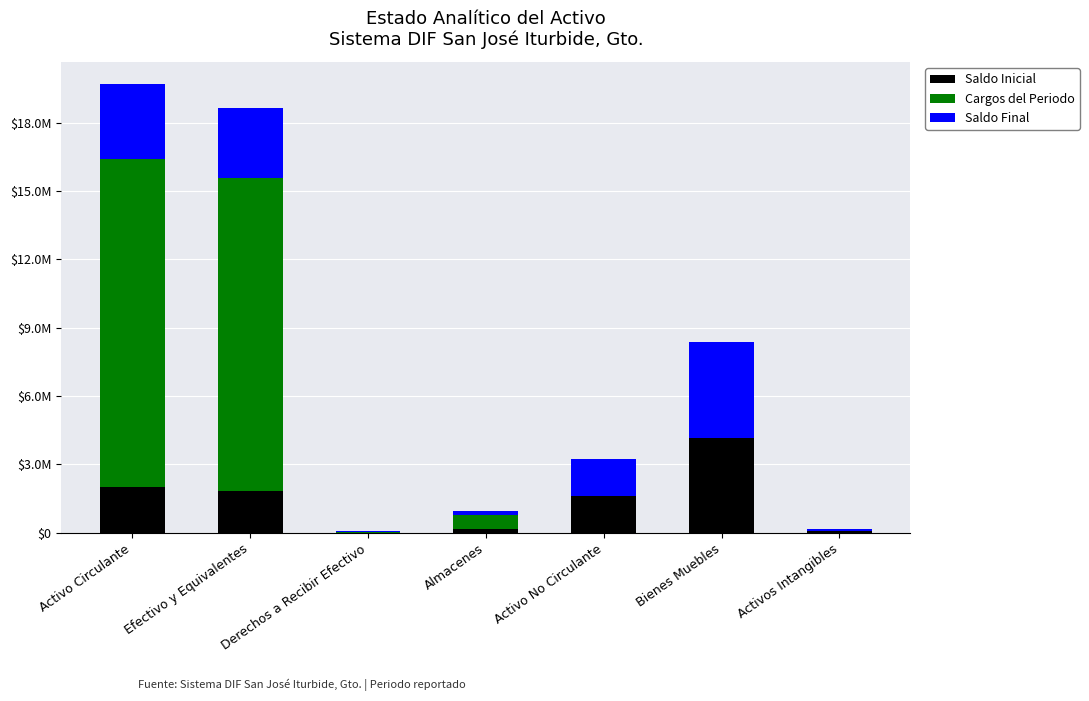

What is the average value of the Saldo Inicial series?

1418046.8